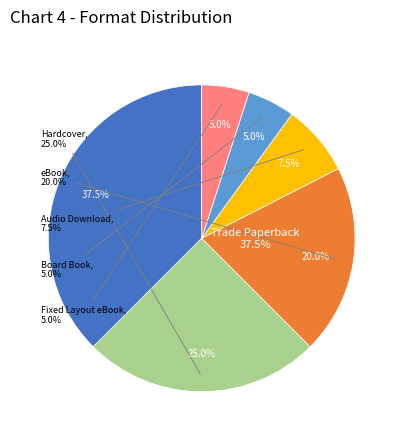

Rank the categories by value from lowest to highest.

Board Book, Fixed Layout eBook, Audio Download, eBook, Hardcover, Trade Paperback